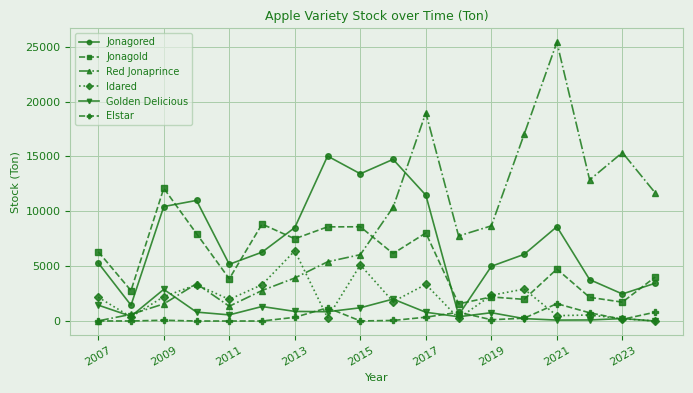

What is the difference between the second highest and second lowest values in the Elstar series?

1203